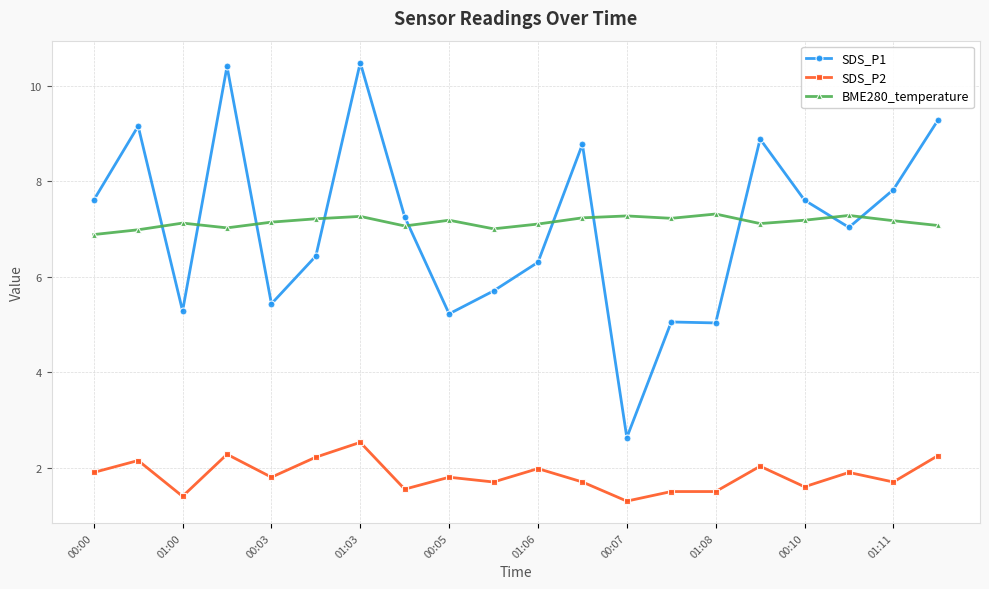

What is the maximum value for BME280_temperature?

7.3